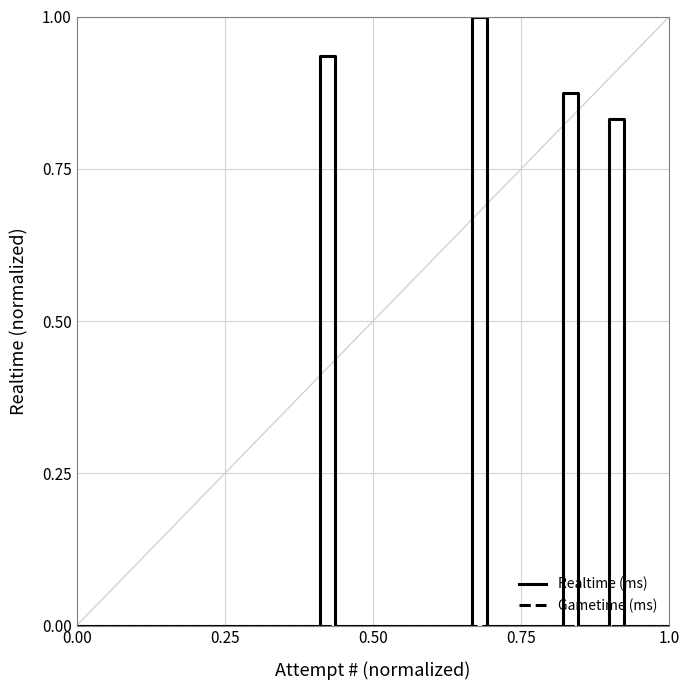

Which series has the widest spread of values?

Realtime (ms)